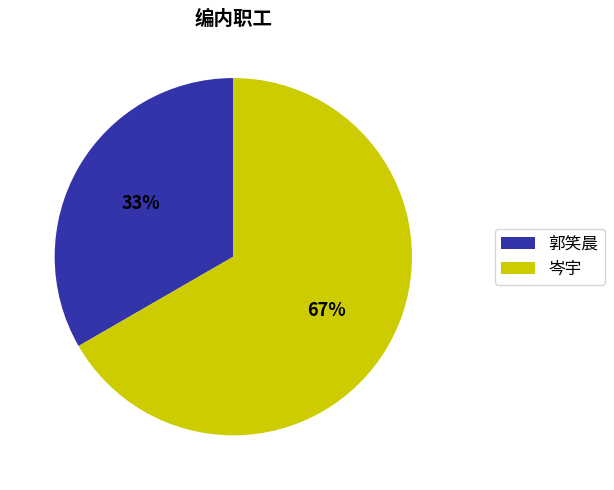

The 岑宇 slice represents 67% of the pie. True or false?

True